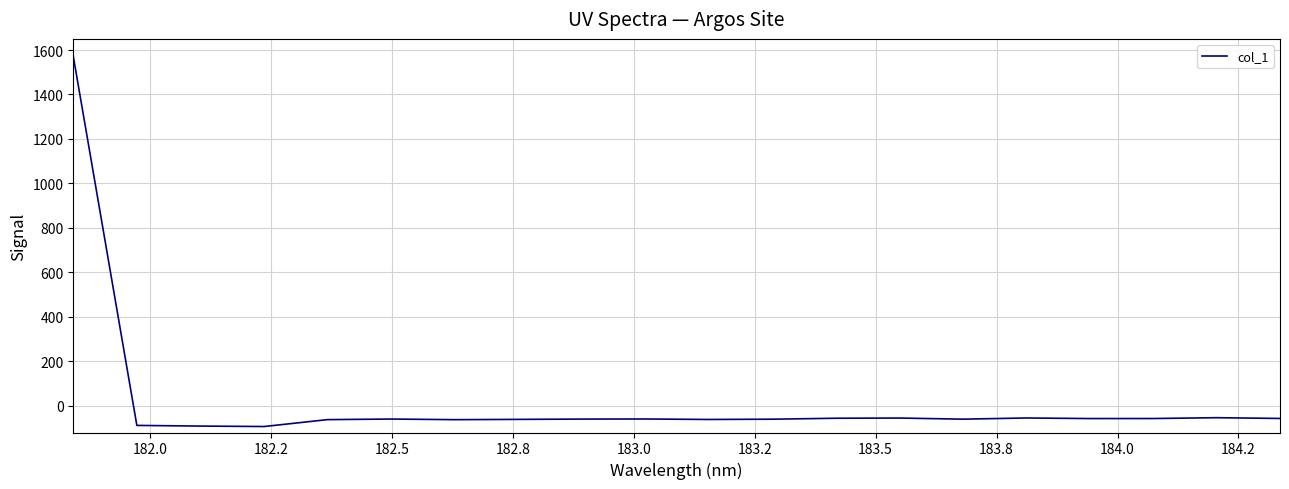

What is the greatest value displayed?

1571.8